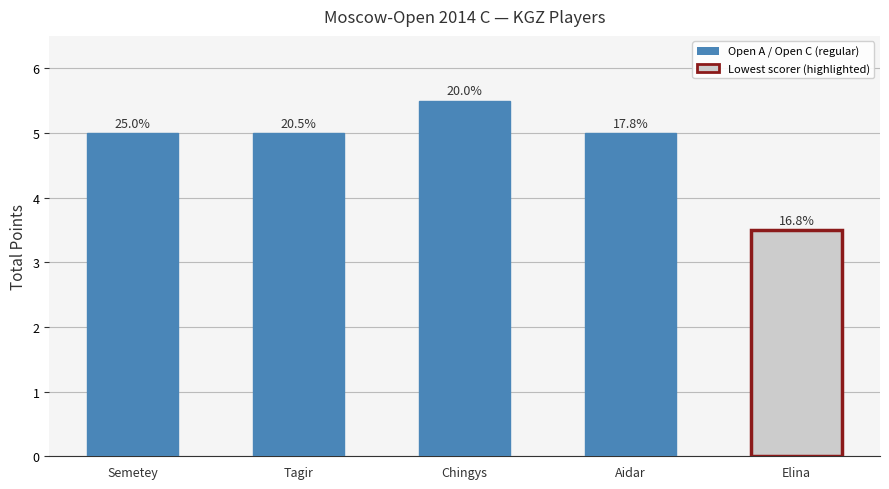

How many bars are there in total?

5